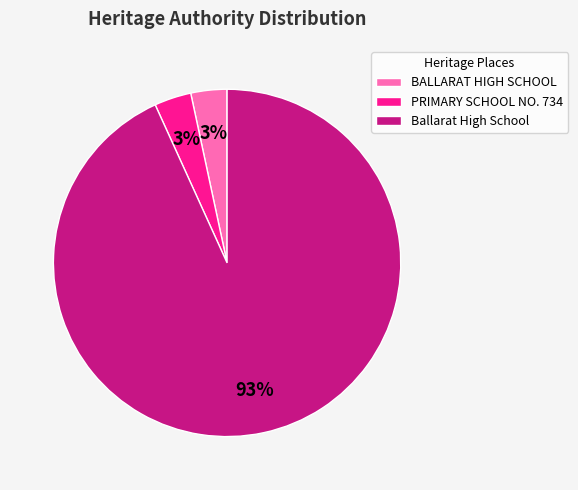

What percentage is the PRIMARY SCHOOL NO. 734 slice, to the nearest percent?

3%